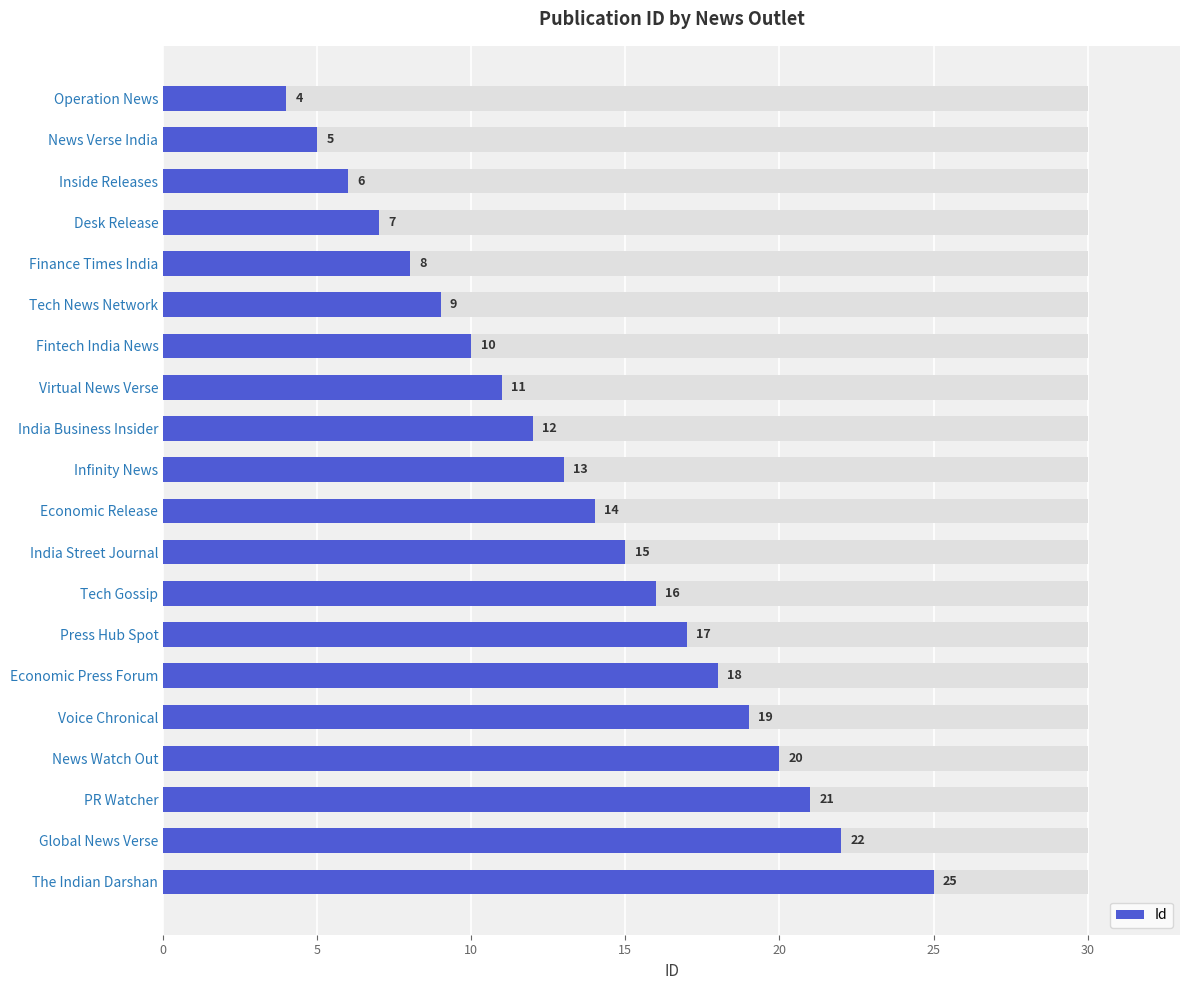

What is the average value?

14